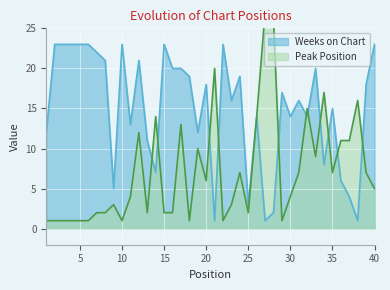

At which category does the chart reach its peak across all series?

27